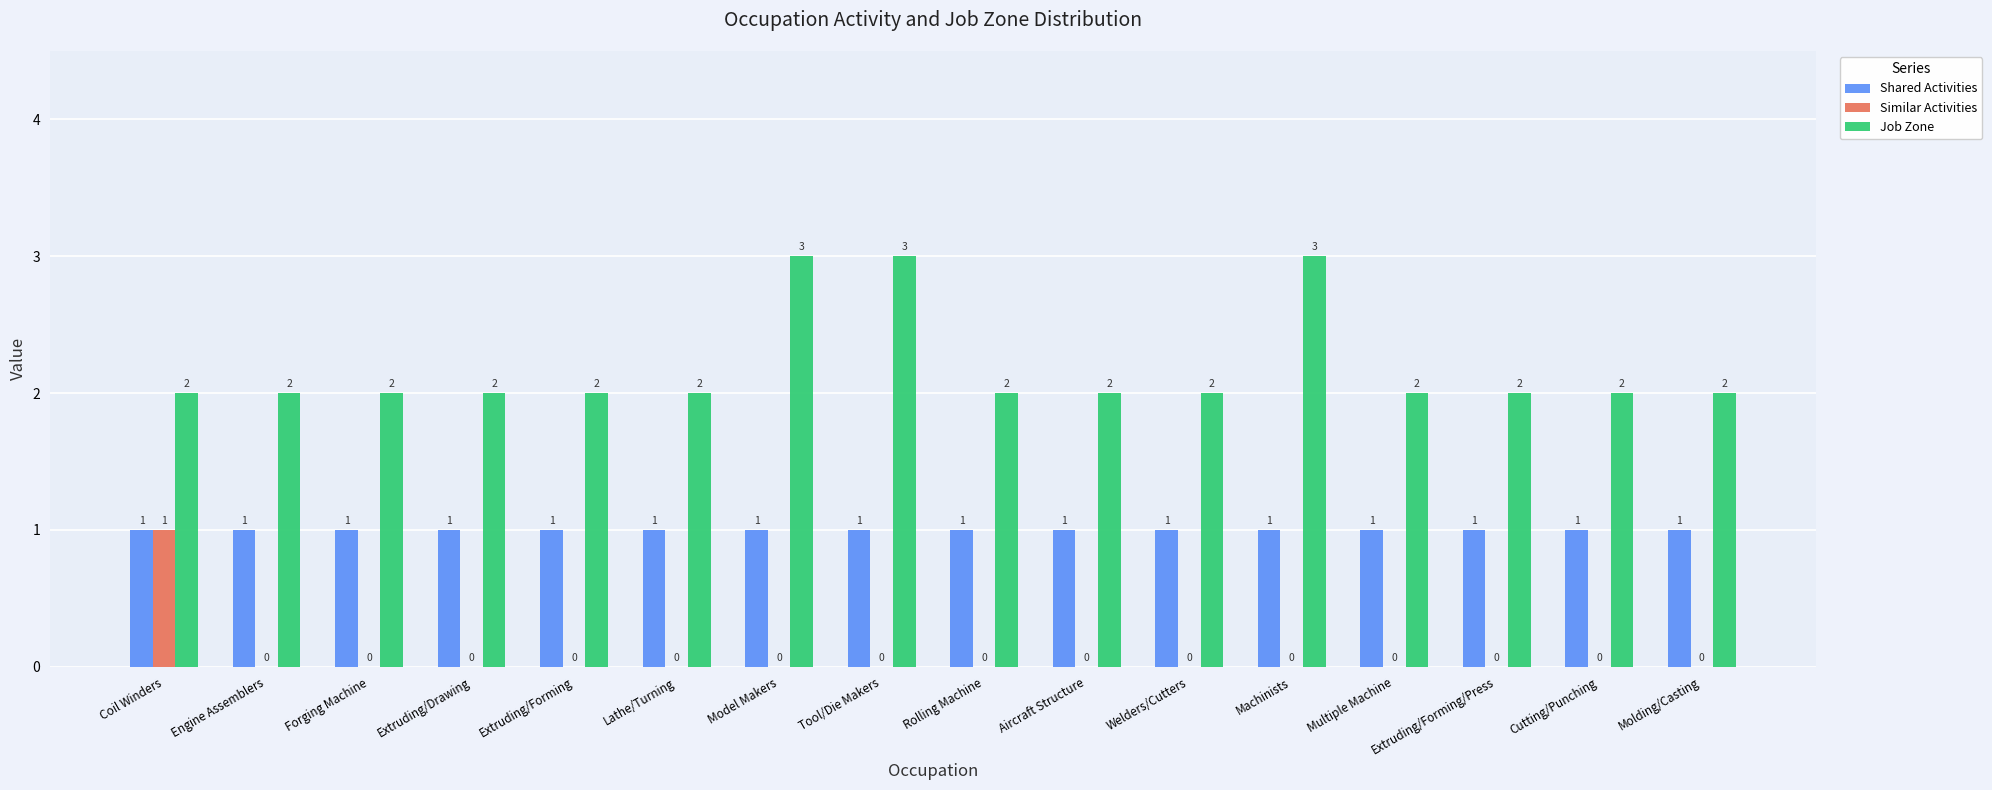

What is the total value across all series at Rolling Machine?

3